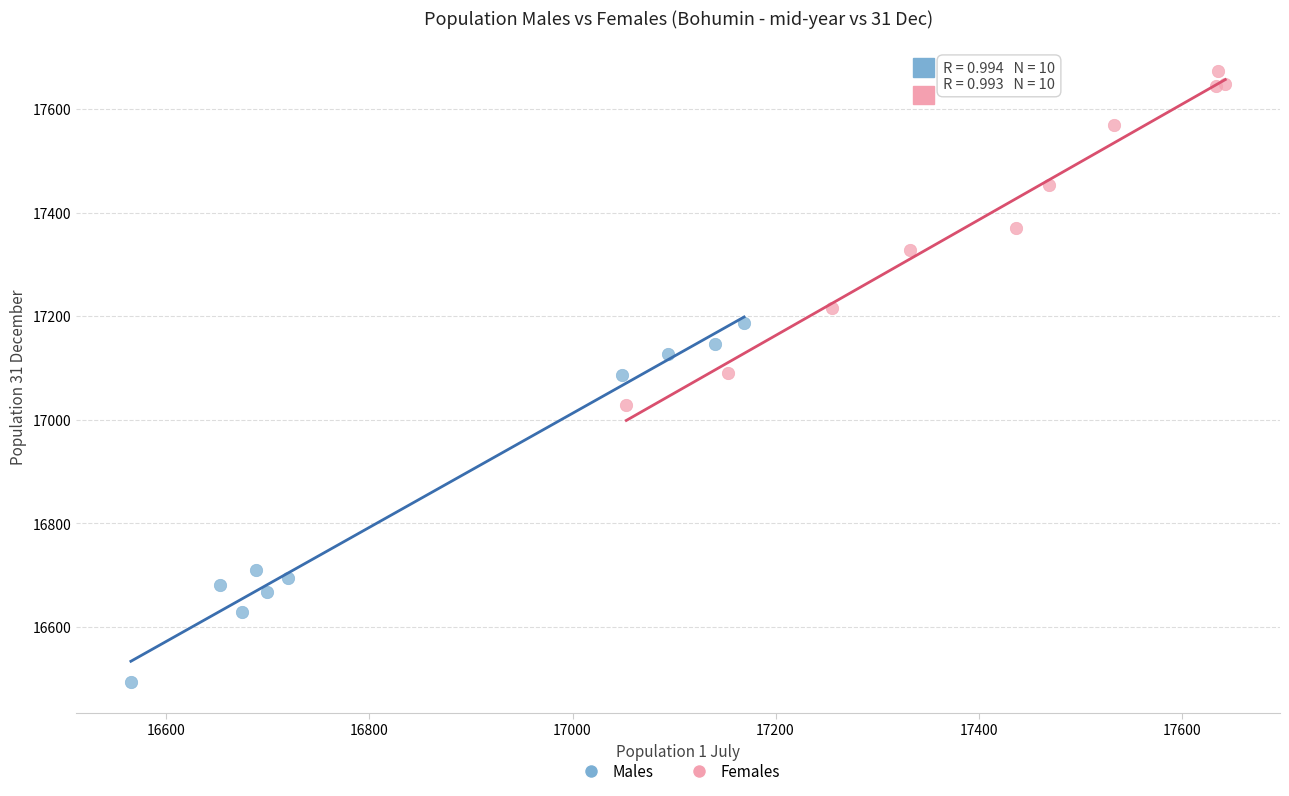

Which series contains the lowest Y value?

Males